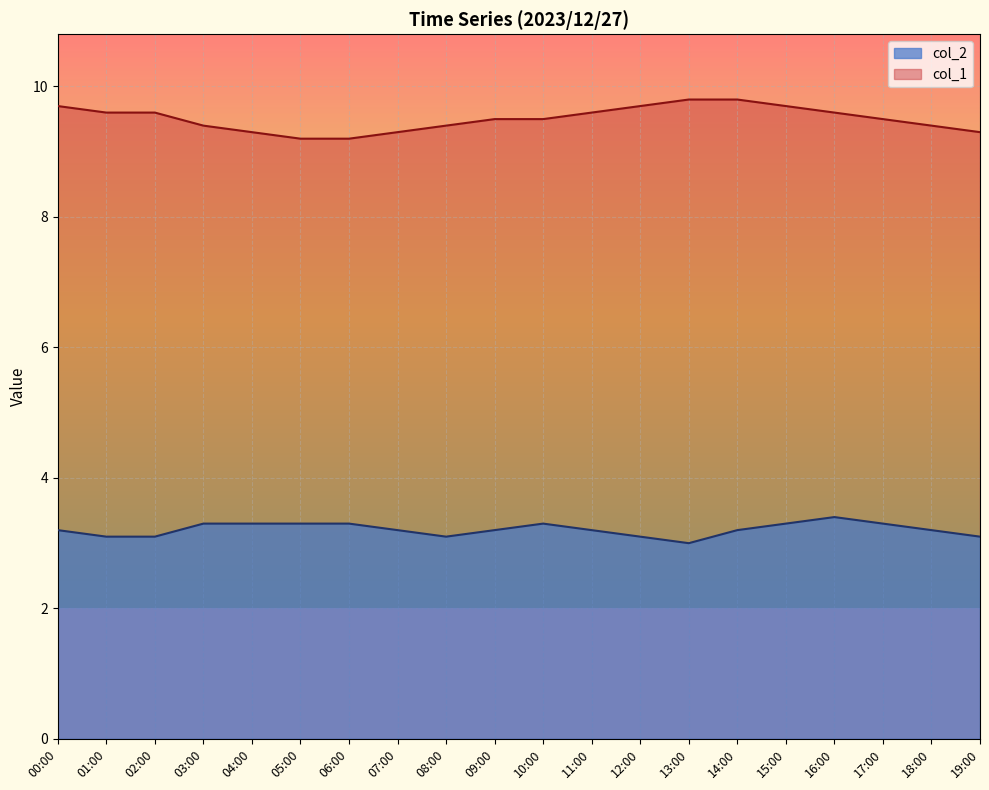

Reading left to right, transcribe all the data shown in this chart.

col_2: 3.2	3.1	3.1	3.3	3.3	3.3	3.3	3.2	3.1	3.2	3.3	3.2	3.1	3.0	3.2	3.3	3.4	3.3	3.2	3.1
col_1: 9.7	9.6	9.6	9.4	9.3	9.2	9.2	9.3	9.4	9.5	9.5	9.6	9.7	9.8	9.8	9.7	9.6	9.5	9.4	9.3